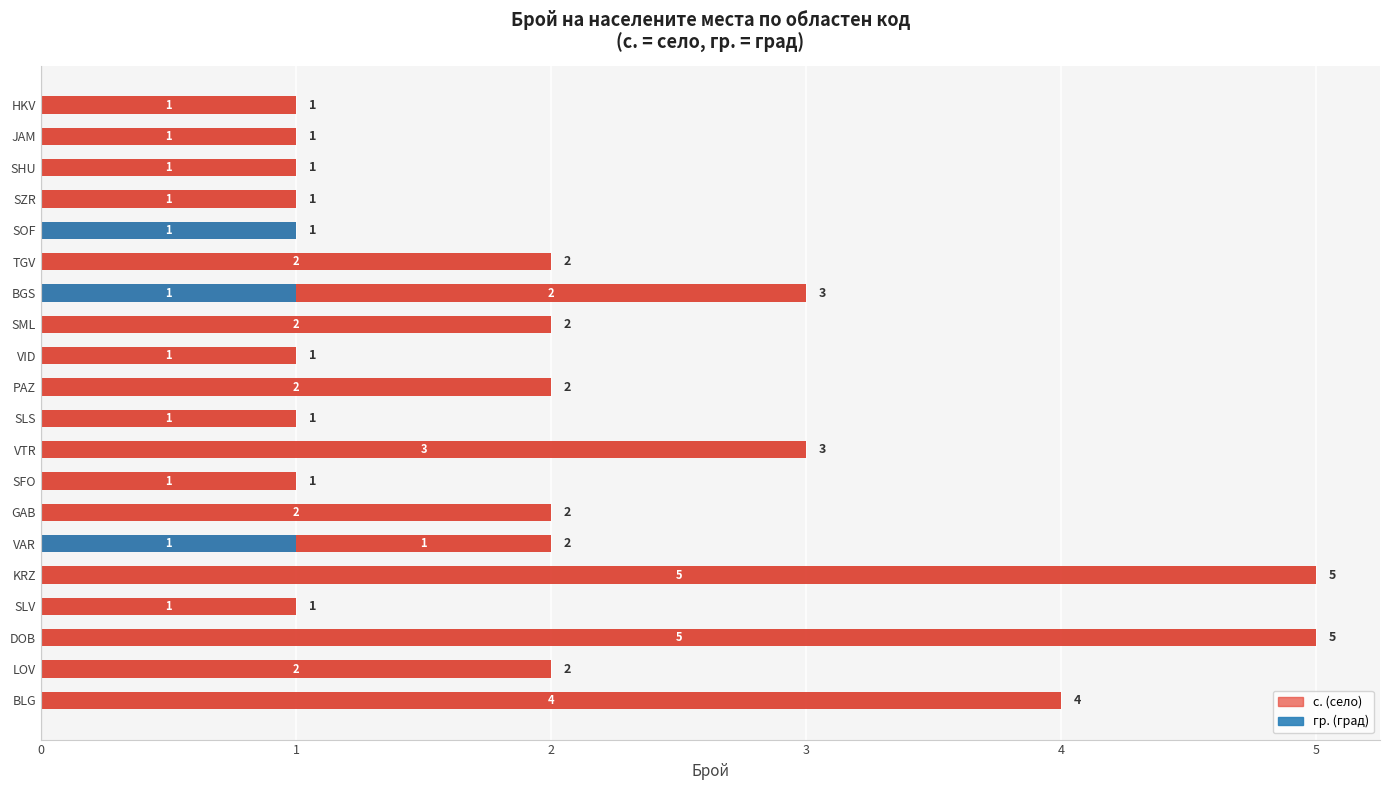

At 4, list the series in order from largest to smallest.

Общо, с., гр.